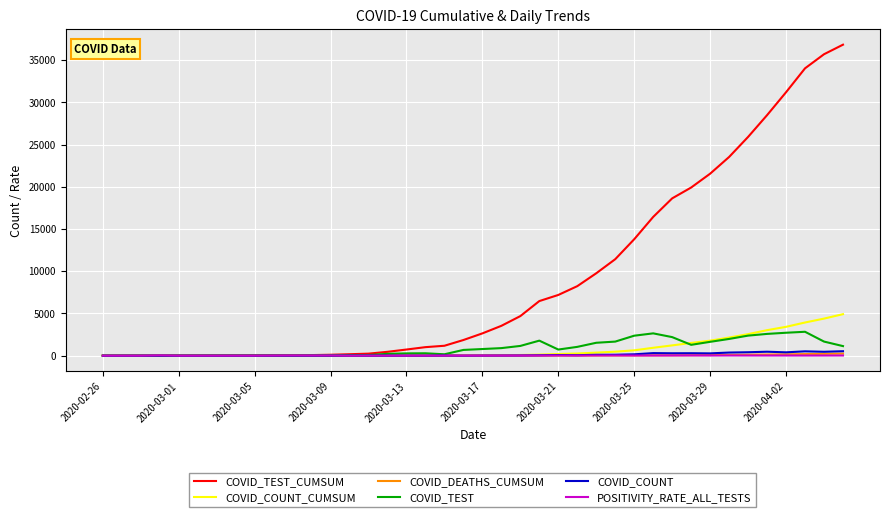

Which series has the largest total across all categories?

COVID_TEST_CUMSUM